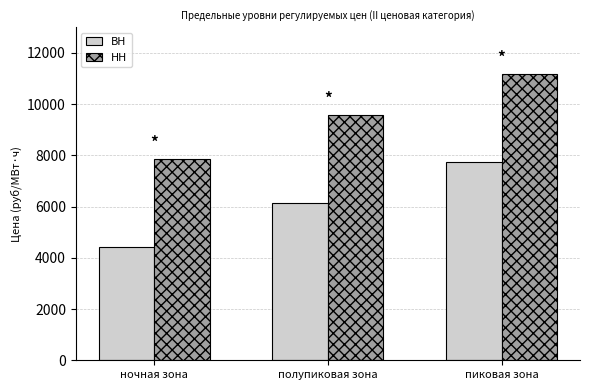

What is the lowest value of the ВН series?

4436.0